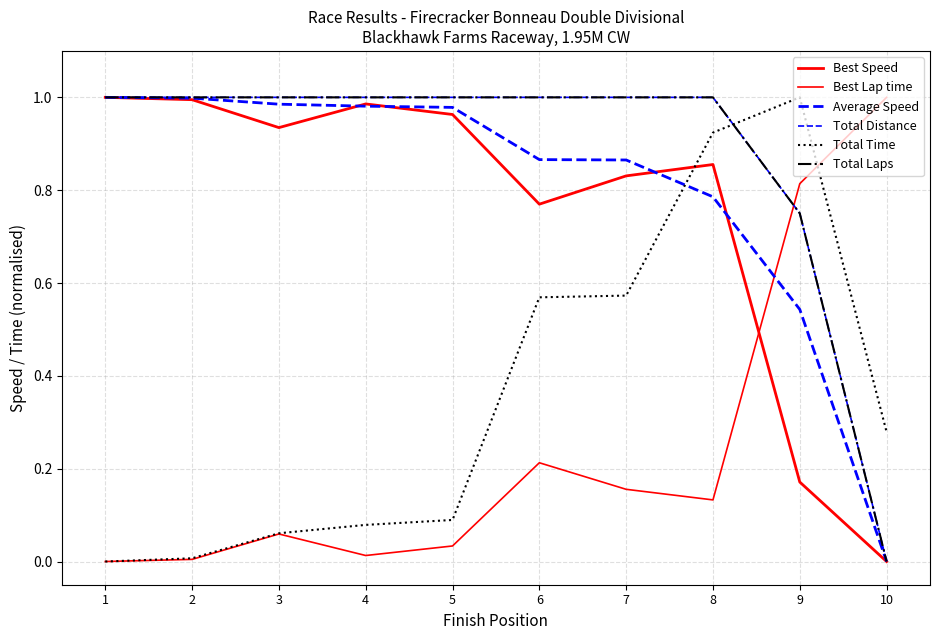

Is this an area chart (filled region under the line)?

No